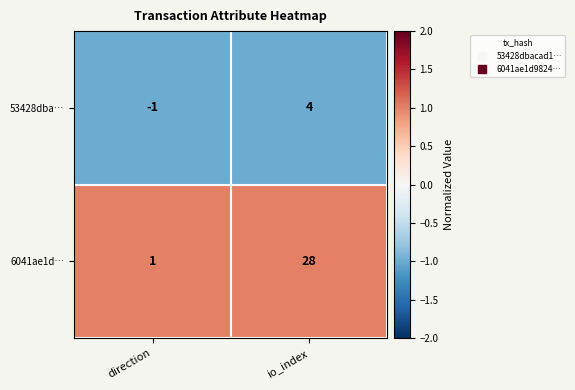

Rank the series at direction from lowest to highest value.

53428dba…, 6041ae1d…